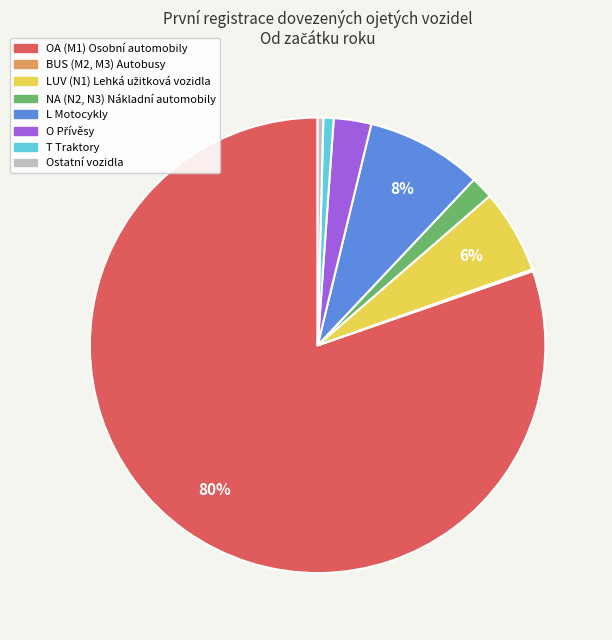

Which category has the biggest portion of the pie?

OA (M1) Osobní automobily